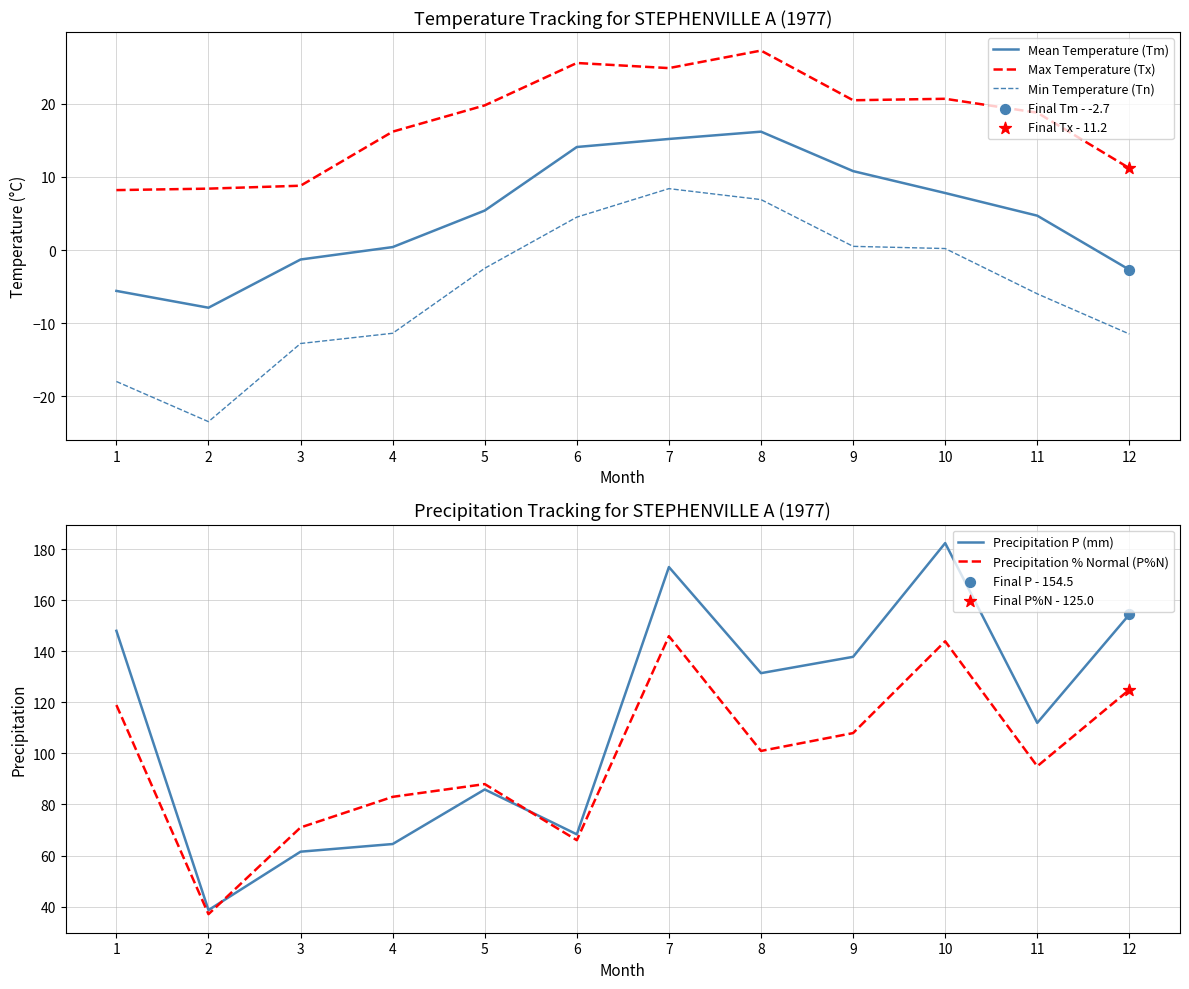

What are all the series names shown in the legend?

Mean Temperature (Tm), Max Temperature (Tx), Min Temperature (Tn), Precipitation P (mm), Precipitation % Normal (P%N)